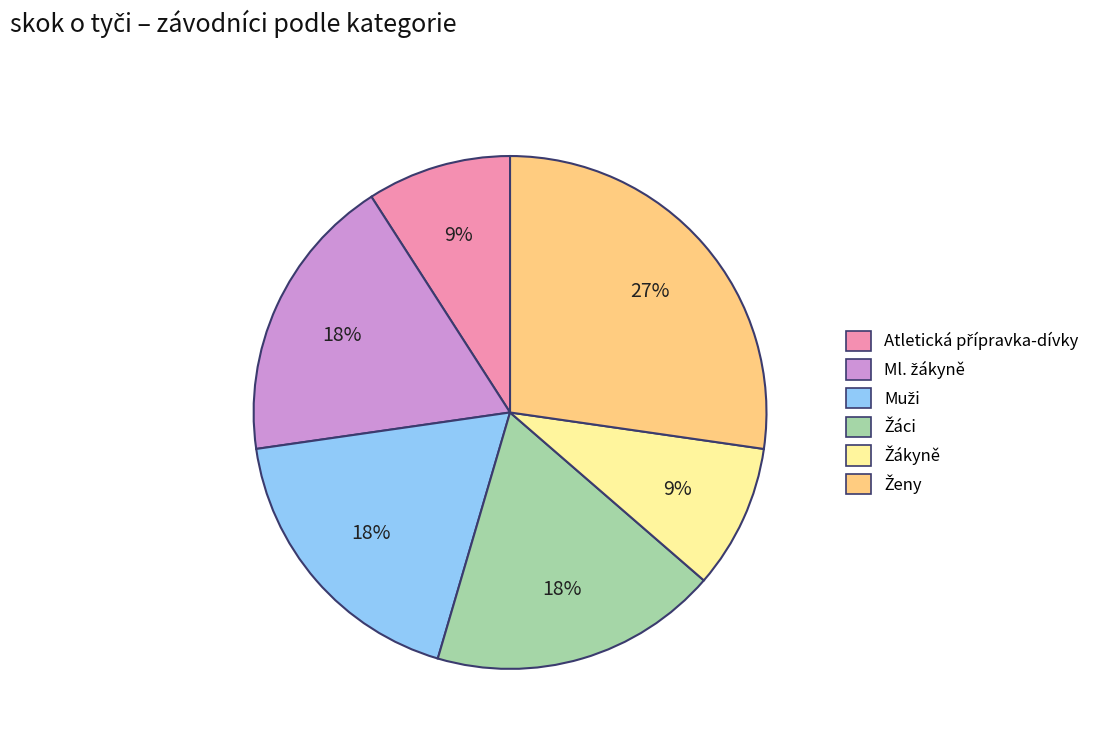

Does any single category account for the majority?

No